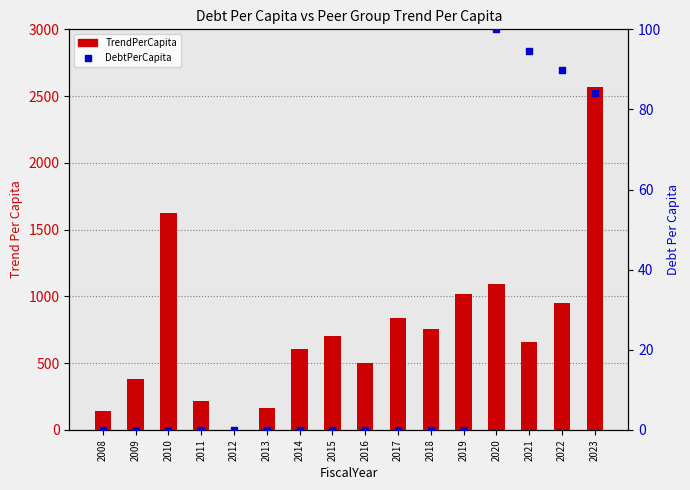

Which series has the largest total across all categories?

TrendPerCapita